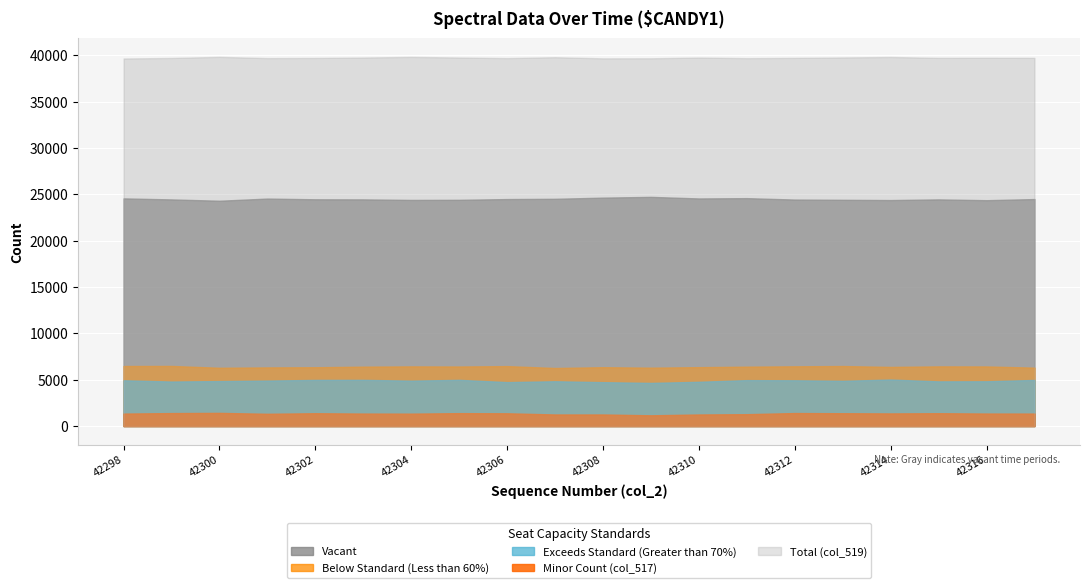

What is the sum of the col_519 values at 42312 and 42313?

79460